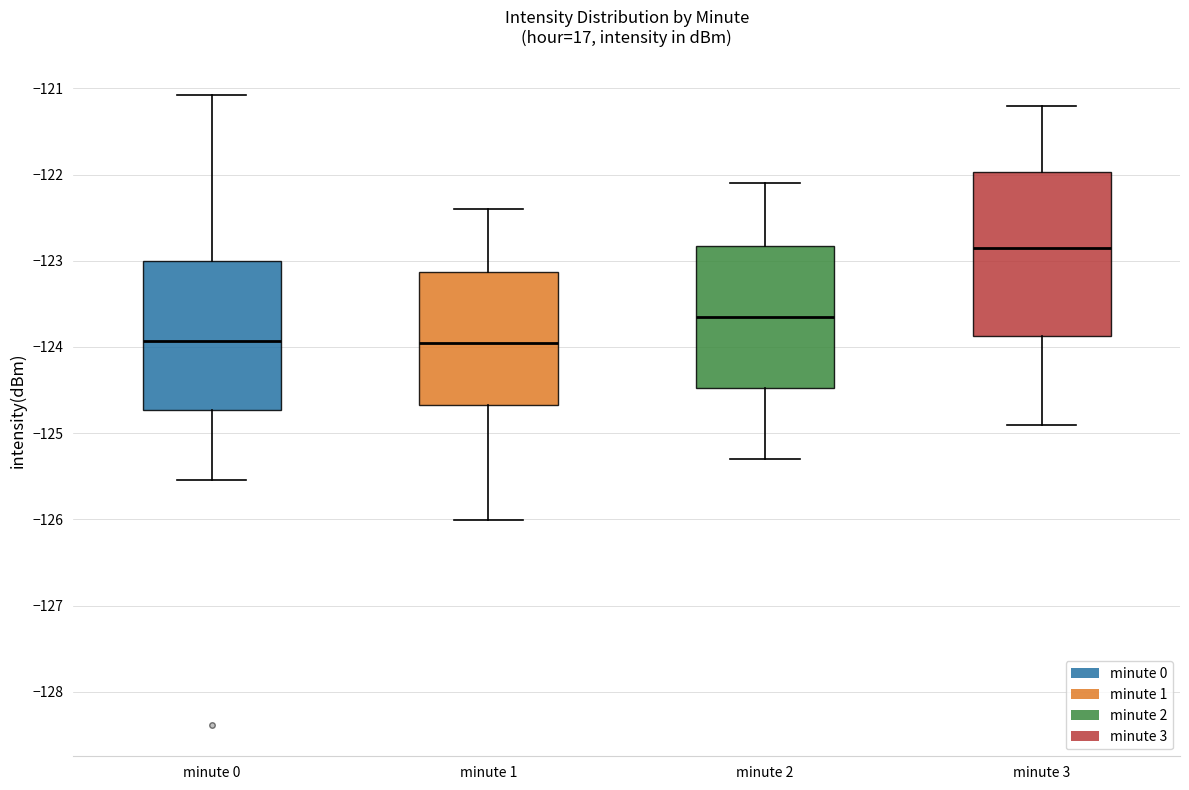

Reading left to right, transcribe this box plot: for each box, give where its median line is, the range the box spans, and where its two whiskers end, as read against the y-axis. The values are not printed on the chart, so give them approximately, as read against the axis.

minute 0: median -123.9, box -124.7 to -123.0, whiskers -125.5 to -121.1
minute 1: median -124.0, box -124.7 to -123.1, whiskers -126.0 to -122.4
minute 2: median -123.6, box -124.5 to -122.8, whiskers -125.3 to -122.1
minute 3: median -122.8, box -123.9 to -122.0, whiskers -124.9 to -121.2